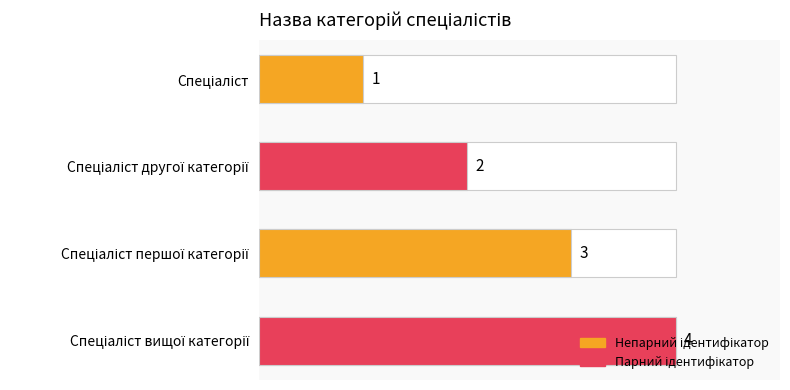

What is the greatest value displayed?

4